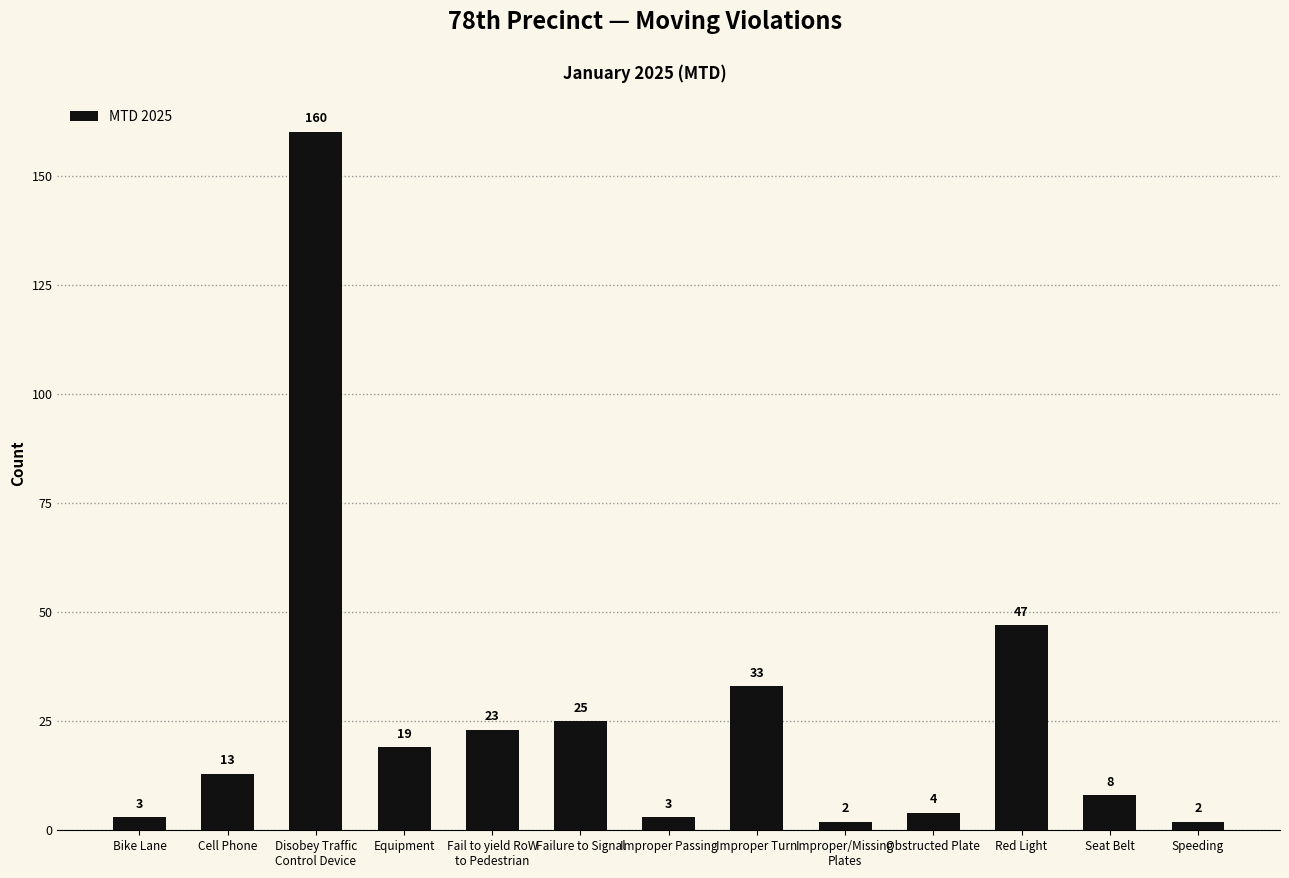

What is the maximum value shown in the chart?

160